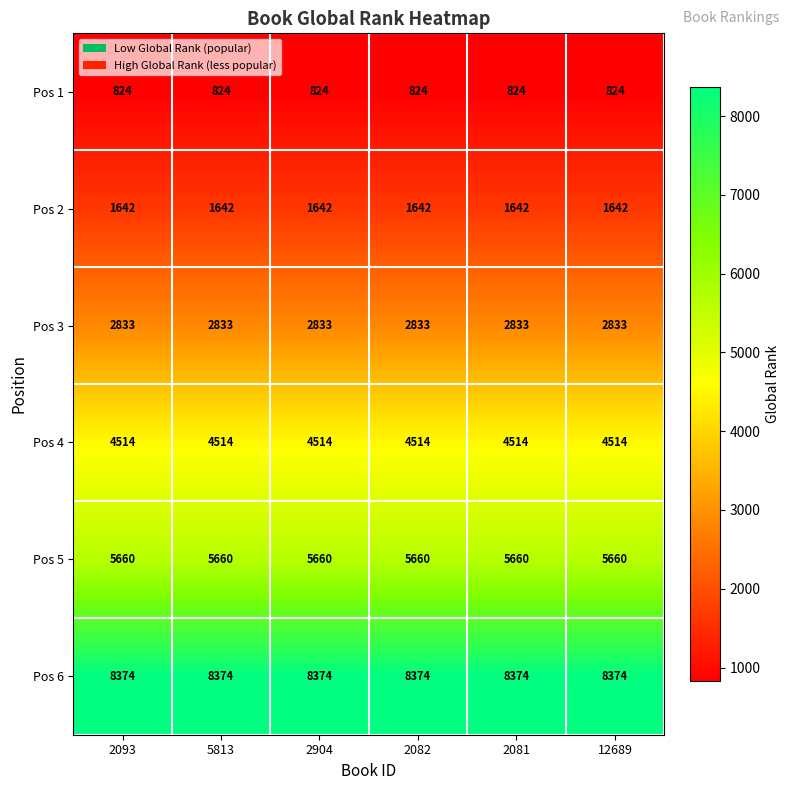

The value of Pos 4 at 2082 is 2263. True or false?

False